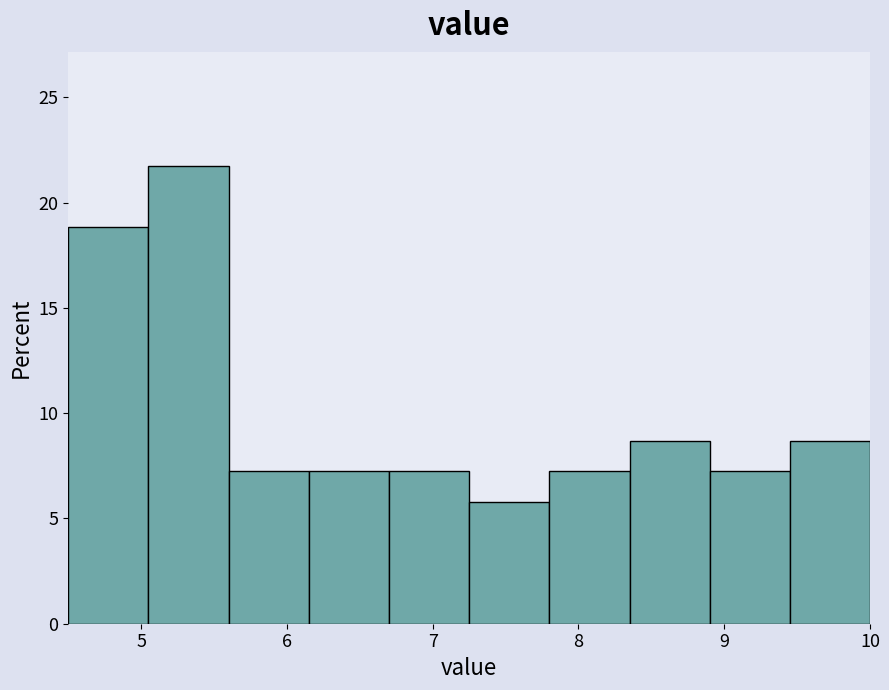

Reading left to right, transcribe this chart: for each bar, give the range it covers on the x-axis and its height. Neither the bar edges nor the heights are printed on the chart, so give them approximately, as read against the axes.

4.5 to 5.1: 19.0
5.1 to 5.6: 21.5
5.6 to 6.2: 7.0
6.2 to 6.7: 7.0
6.7 to 7.3: 7.0
7.3 to 7.8: 6.0
7.8 to 8.4: 7.0
8.4 to 8.9: 8.5
8.9 to 9.5: 7.0
9.5 to 10.0: 8.5